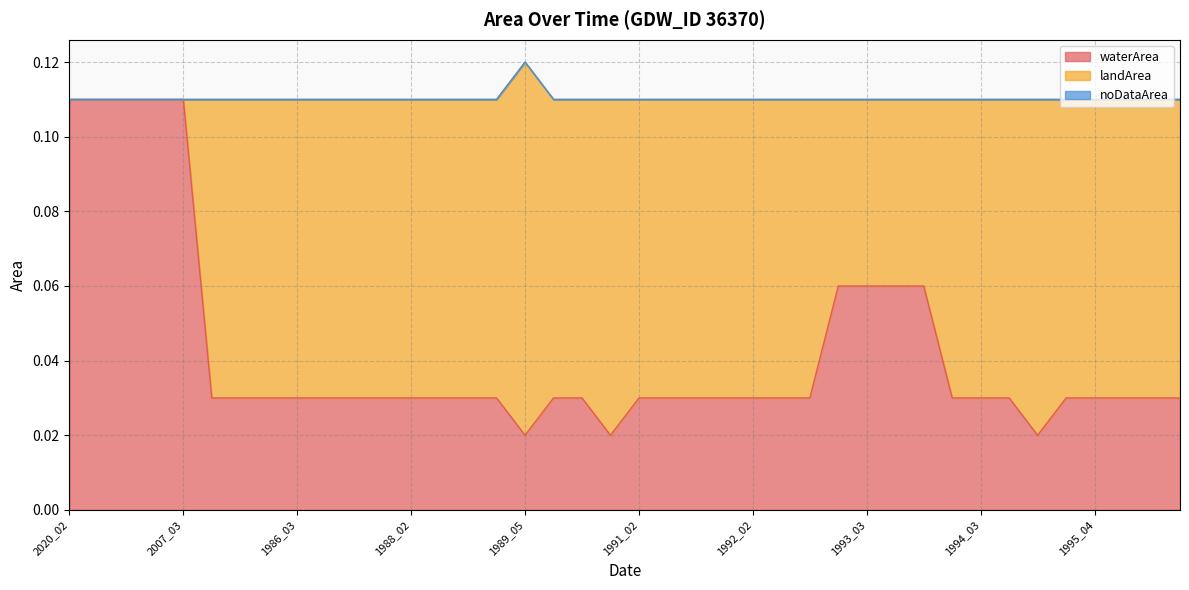

The value of waterArea at 1989_10 is 0.0. True or false?

True